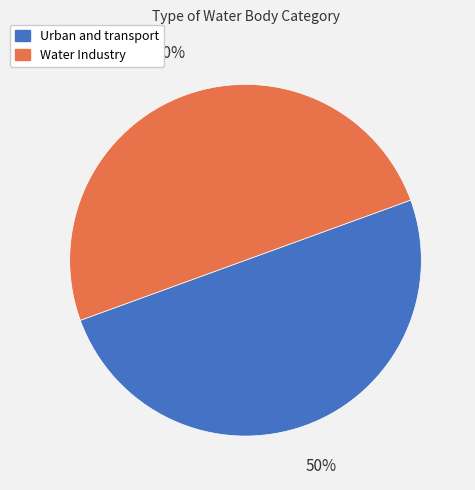

What percentage is the Water Industry slice, to the nearest percent?

50%